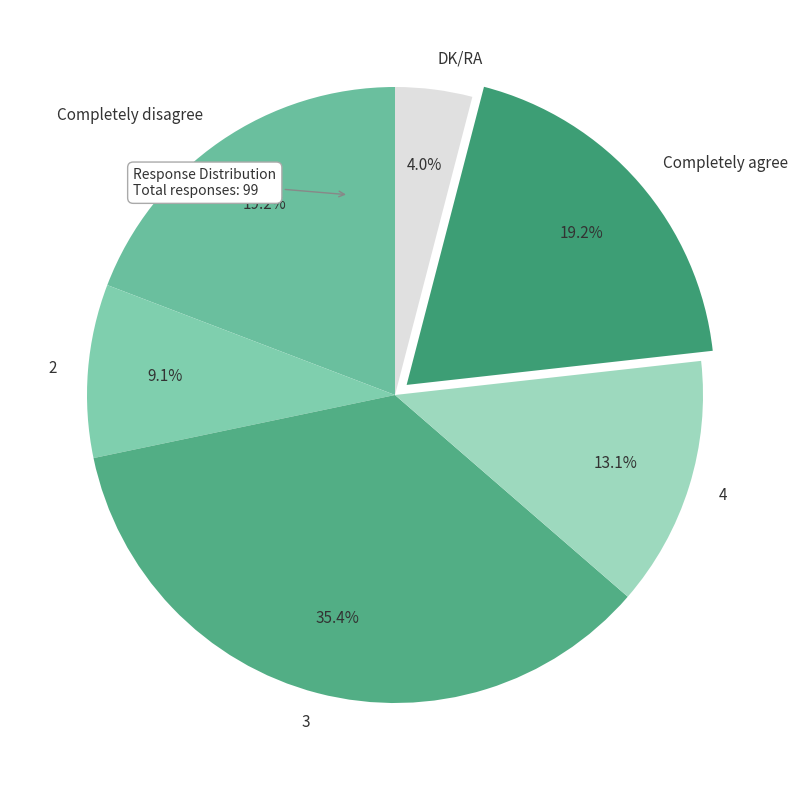

Combined, do Completely agree and DK/RA account for over 50%?

No